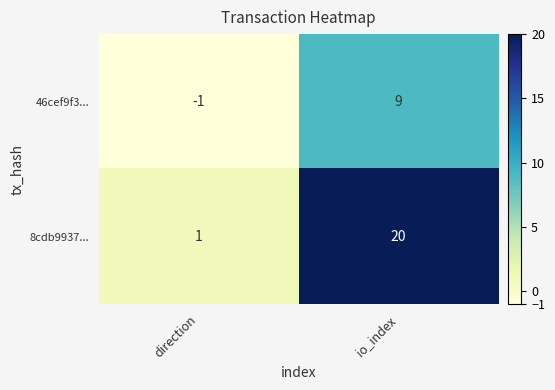

Reading left to right, transcribe all the data shown in this chart.

46cef9f3...: -1	9
8cdb9937...: 1	20